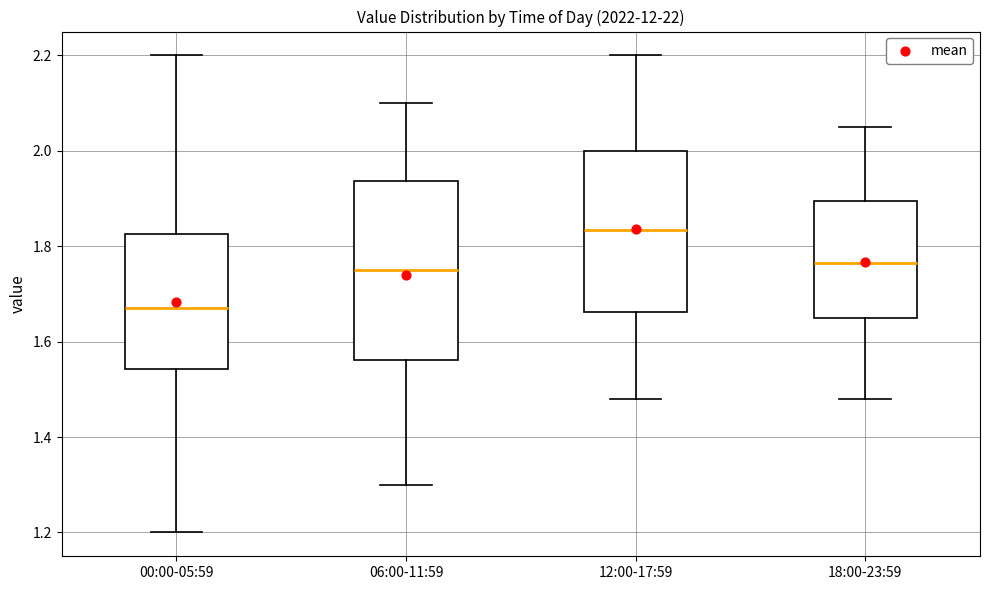

Which box's median line is the lowest?

00:00-05:59